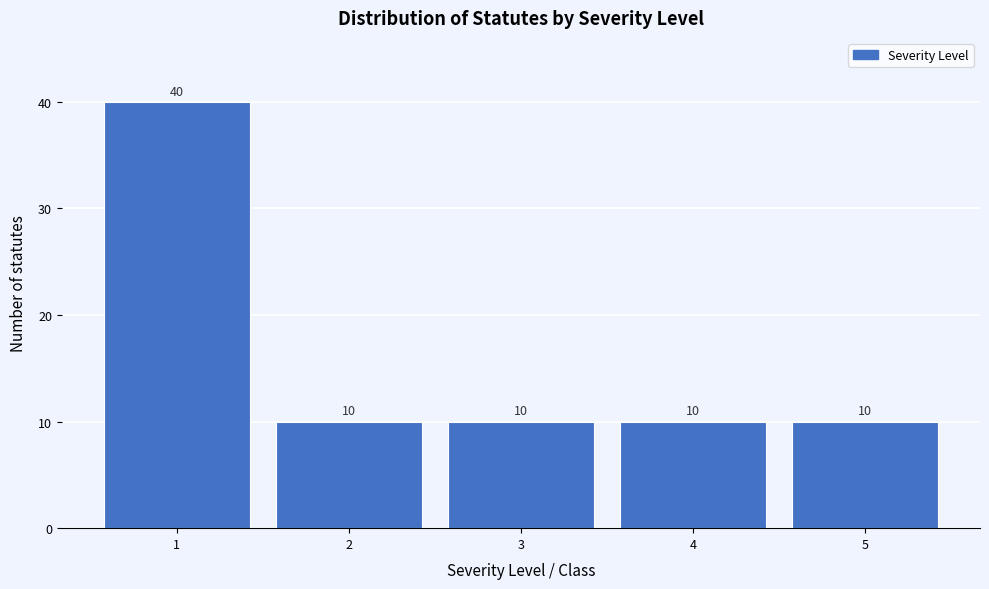

Reading left to right, transcribe all the data shown in this chart.

1=40	2=10	3=10	4=10	5=10